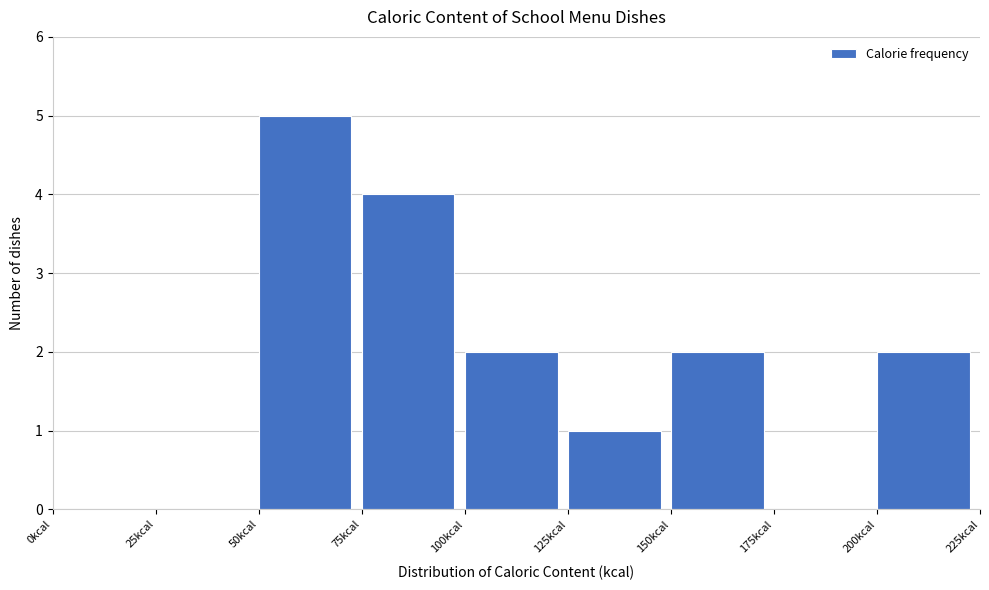

Reading left to right, list every bar in this chart as the range it spans on the x-axis followed by its height. The values are not printed on the chart, so give them approximately, as read against the axis.

0 to 25: 0
25 to 50: 0
50 to 75: 5
75 to 100: 4
100 to 125: 2
125 to 150: 1
150 to 175: 2
175 to 200: 0
200 to 225: 2